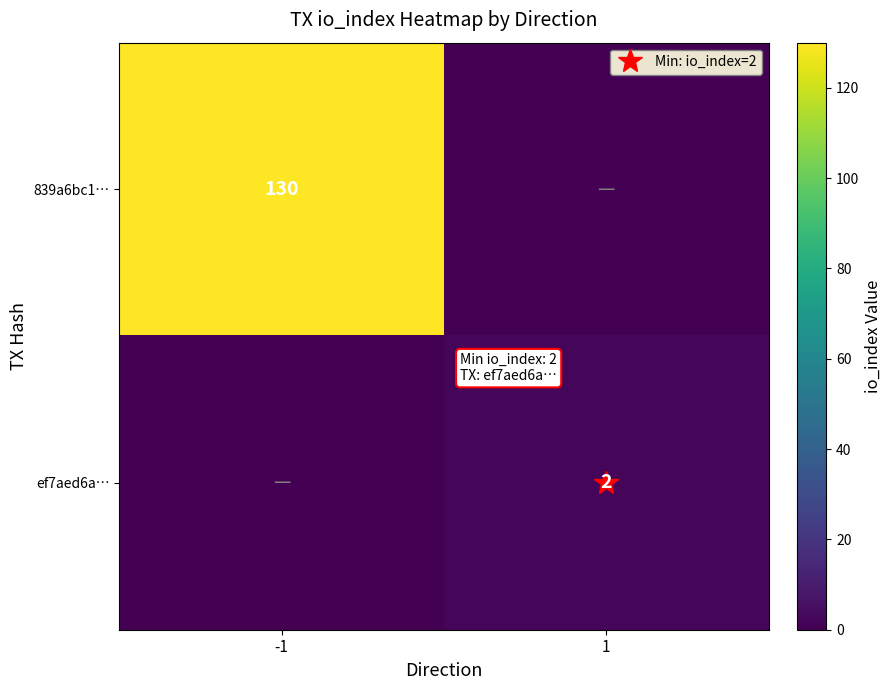

What is the total value across all series at -1?

130